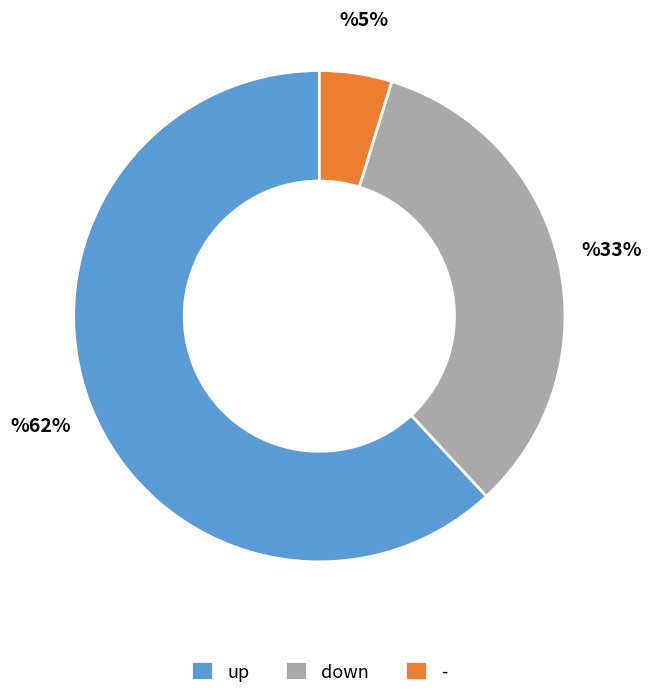

To the nearest percent, what portion does - represent?

5%